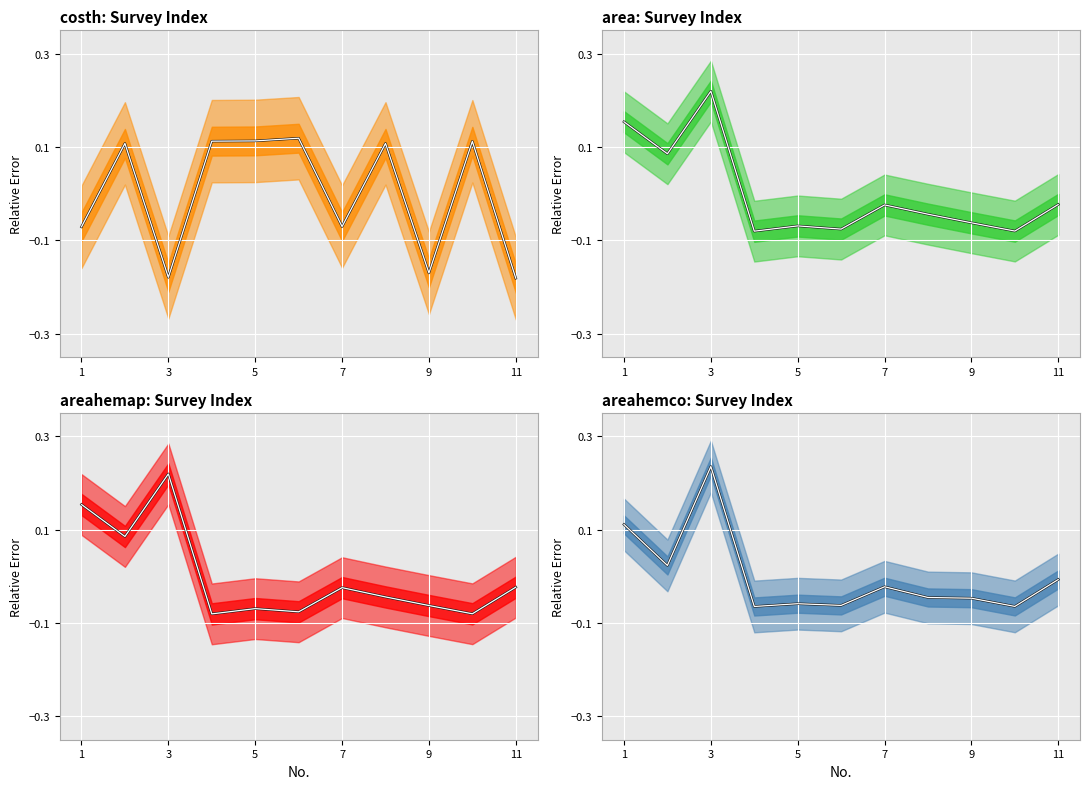

At which label does areahemap reach its peak?

3